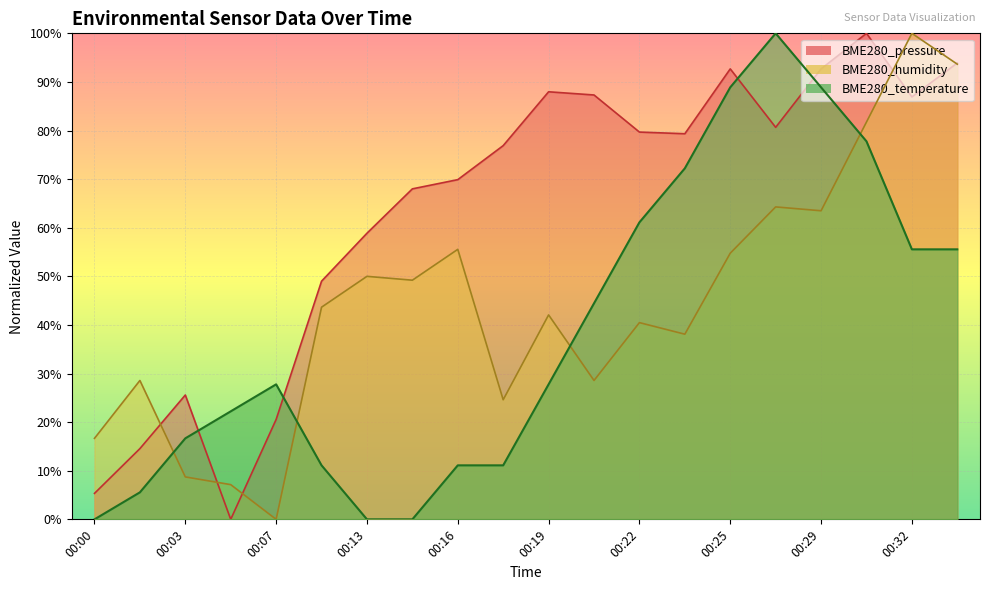

Reading left to right, extract all data points from this chart.

BME280_temperature: 0.0	5.6	16.7	22.2	27.8	11.1	0.0	0.0	11.1	11.1	27.8	44.4	61.1	72.2	88.9	100.0	88.9	77.8	55.6	55.6
BME280_humidity: 16.7	28.6	8.7	7.1	0.0	43.7	50.0	49.2	55.6	24.6	42.1	28.6	40.5	38.1	54.8	64.3	63.5	81.7	100.0	93.7
BME280_pressure: 5.3	14.6	25.6	0.0	20.6	49.0	58.9	68.0	69.9	76.9	88.0	87.3	79.7	79.3	92.7	80.7	92.7	100.0	86.9	93.9